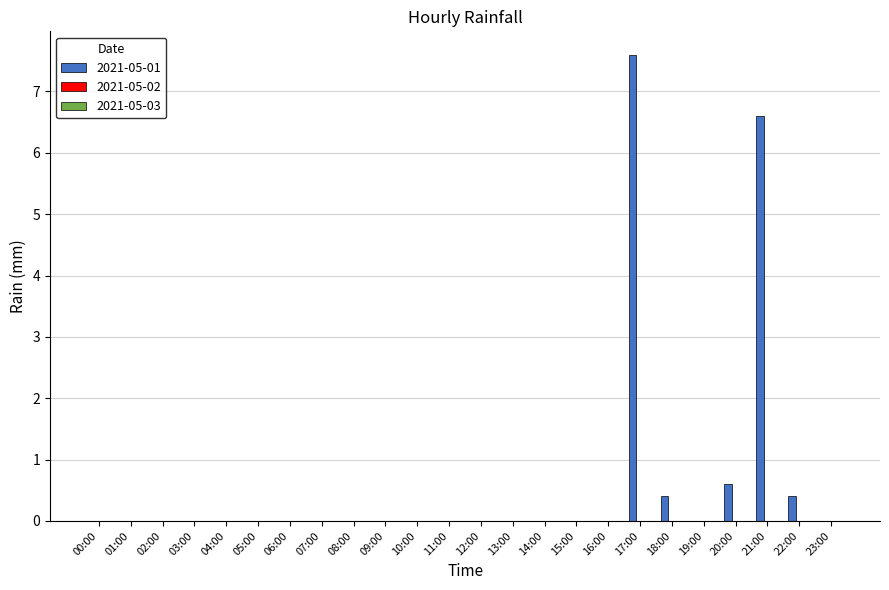

Reading left to right, extract all data points from this chart.

00:00=0.0	01:00=0.0	02:00=0.0	03:00=0.0	04:00=0.0	05:00=0.0	06:00=0.0	07:00=0.0	08:00=0.0	09:00=0.0	10:00=0.0	11:00=0.0	12:00=0.0	13:00=0.0	14:00=0.0	15:00=0.0	16:00=0.0	17:00=7.6	18:00=0.4	19:00=0.0	20:00=0.6	21:00=6.6	22:00=0.4	23:00=0.0